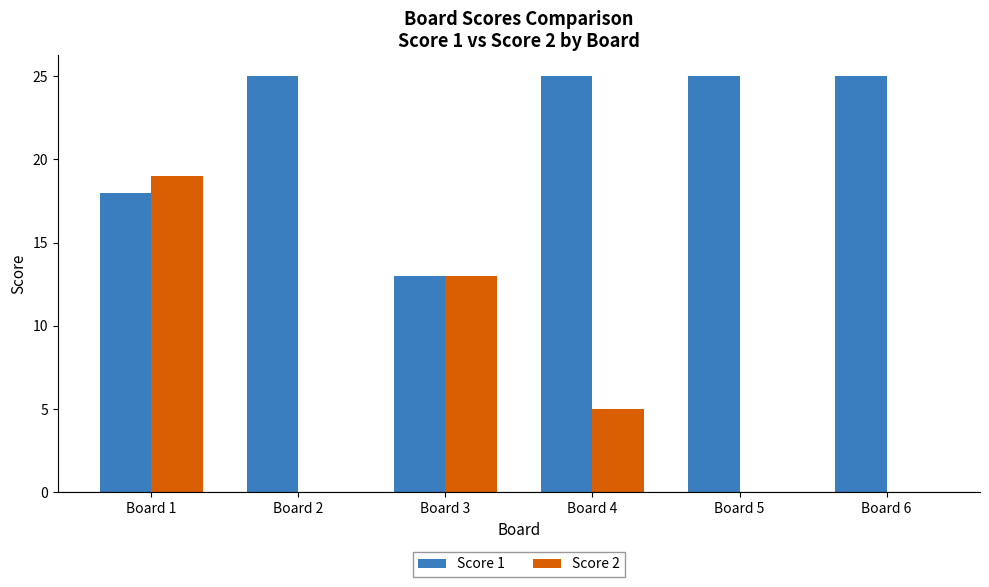

At which label does Score 2 first exceed 5?

Board 1